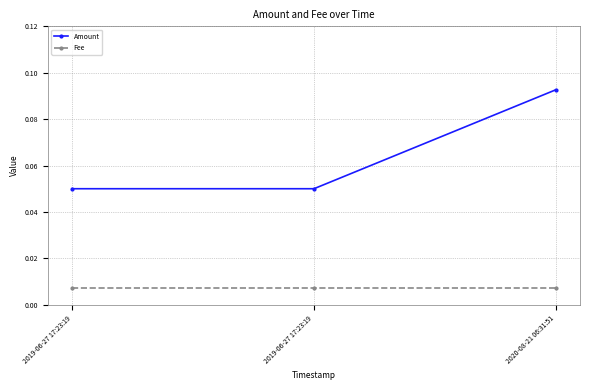

How many data points does each series have?

3